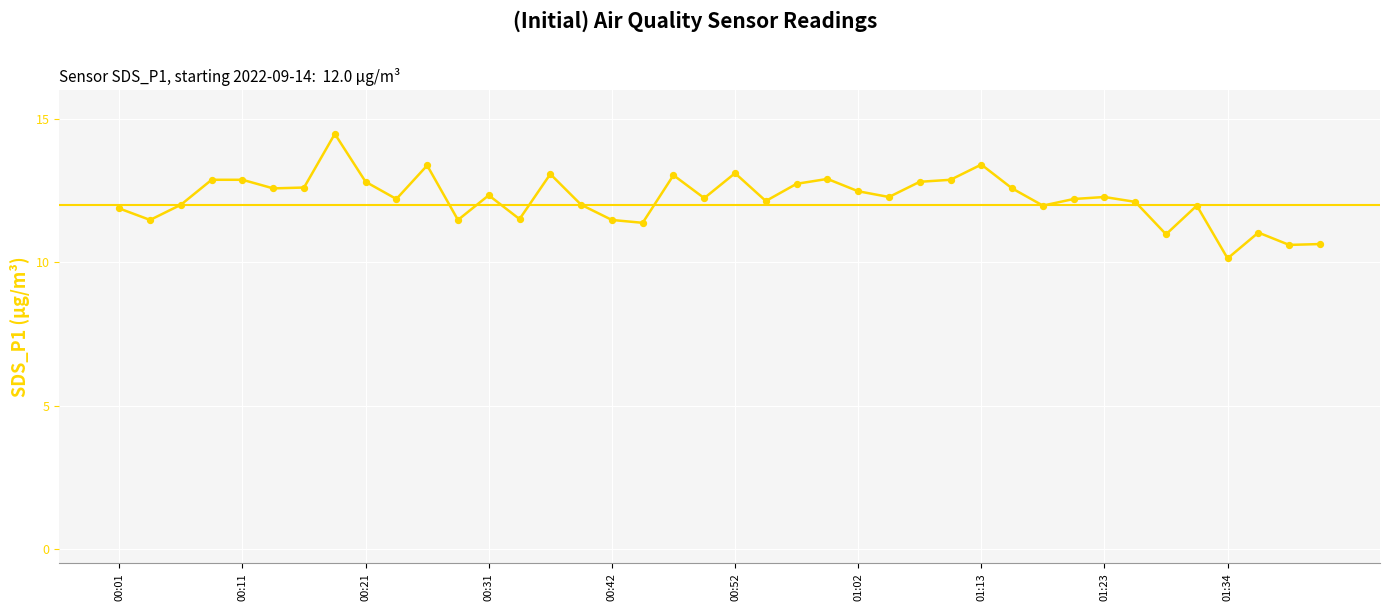

What is the greatest value displayed?

14.5